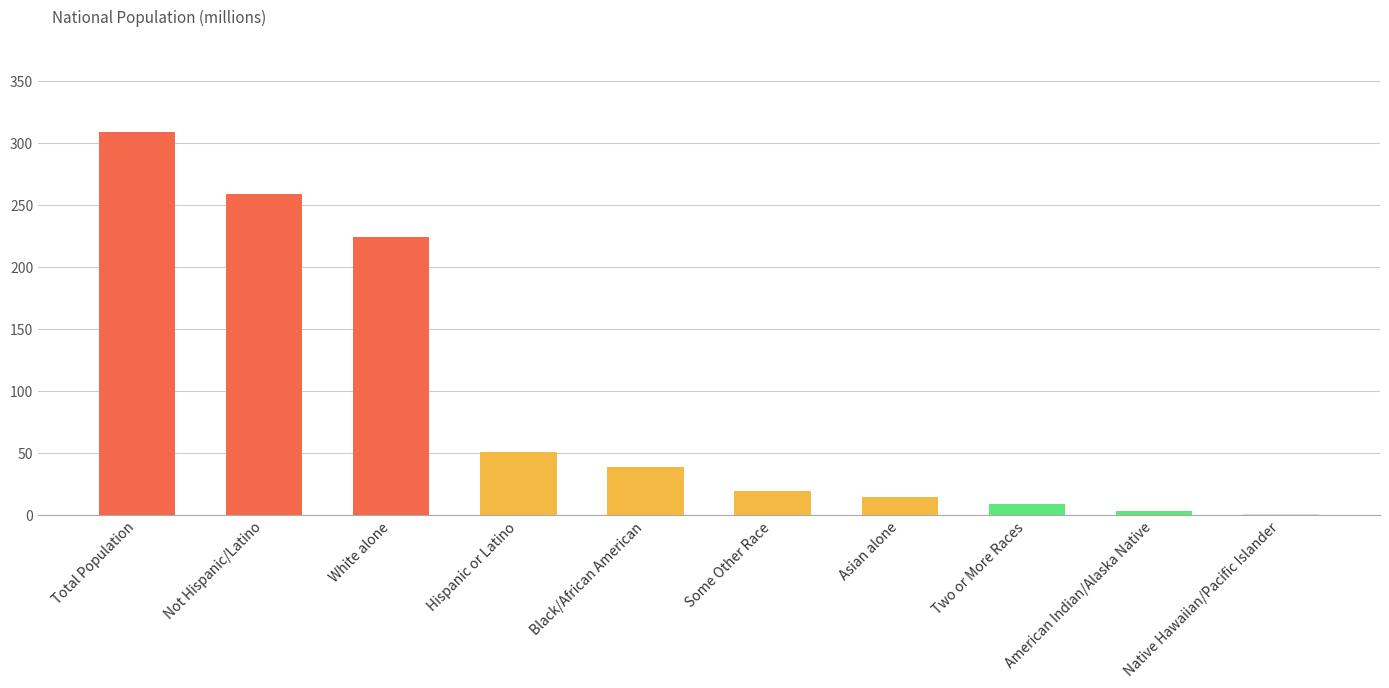

Does the chart contain stacked bars?

No